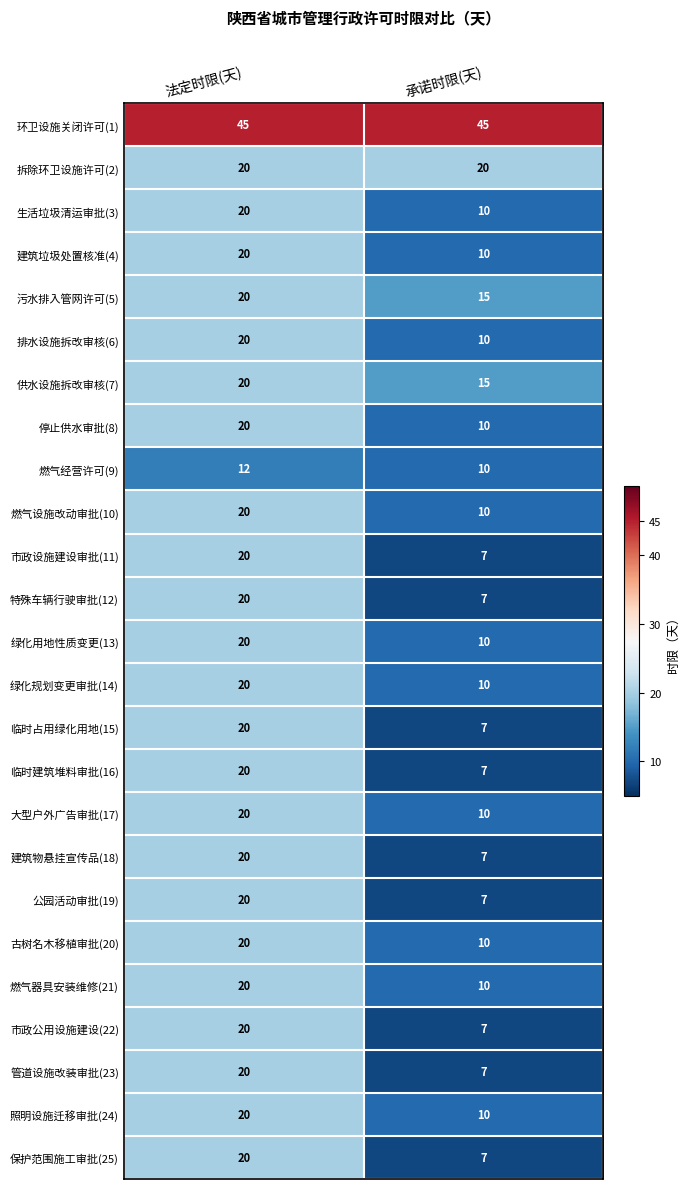

The 古树名木移植审批(20) series shows 20 at 法定时限(天). True or false?

True